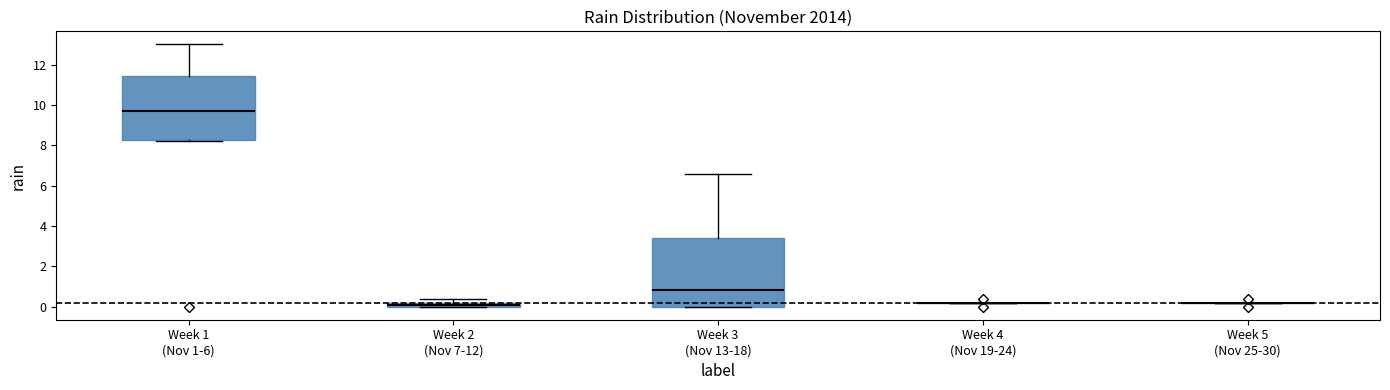

Which box is the tallest, from its lower edge to its upper edge?

Week 3 (Nov 13-18)